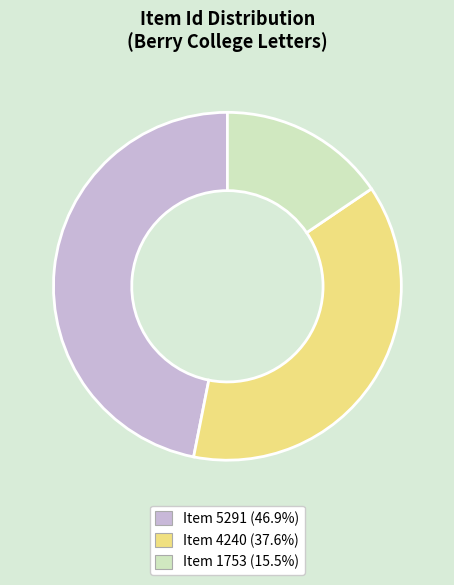

How many segments does this pie chart have?

3